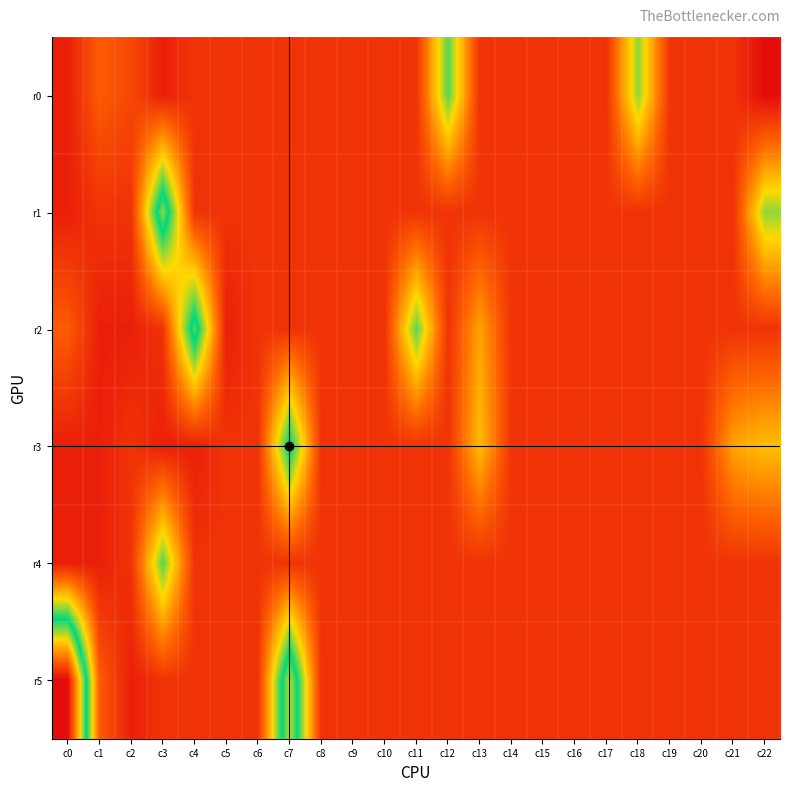

Reading left to right, what are all the values shown in this chart?

r0: c0=1	c1=4	c2=3	c3=1	c4=2	c5=2	c6=2	c7=2	c8=2	c9=2	c10=2	c11=2	c12=12	c13=2	c14=2	c15=2	c16=2	c17=2	c18=11	c19=2	c20=2	c21=2	c22=0
r1: c0=1	c1=2	c2=2	c3=16	c4=2	c5=2	c6=2	c7=2	c8=2	c9=2	c10=2	c11=2	c12=2	c13=2	c14=2	c15=2	c16=2	c17=2	c18=2	c19=2	c20=2	c21=2	c22=11
r2: c0=4	c1=1	c2=1	c3=2	c4=15	c5=1	c6=2	c7=2	c8=2	c9=2	c10=2	c11=12	c12=2	c13=7	c14=2	c15=2	c16=2	c17=2	c18=2	c19=2	c20=2	c21=2	c22=2
r3: c0=1	c1=1	c2=2	c3=1	c4=1	c5=2	c6=2	c7=14	c8=2	c9=2	c10=2	c11=2	c12=2	c13=8	c14=2	c15=2	c16=2	c17=2	c18=2	c19=2	c20=2	c21=7	c22=8
r4: c0=1	c1=1	c2=2	c3=12	c4=2	c5=2	c6=2	c7=2	c8=2	c9=2	c10=2	c11=2	c12=2	c13=2	c14=2	c15=2	c16=2	c17=2	c18=2	c19=2	c20=2	c21=2	c22=2
r5: c0=27	c1=4	c2=1	c3=2	c4=2	c5=2	c6=2	c7=17	c8=2	c9=2	c10=2	c11=2	c12=2	c13=2	c14=2	c15=2	c16=2	c17=2	c18=2	c19=2	c20=2	c21=2	c22=2